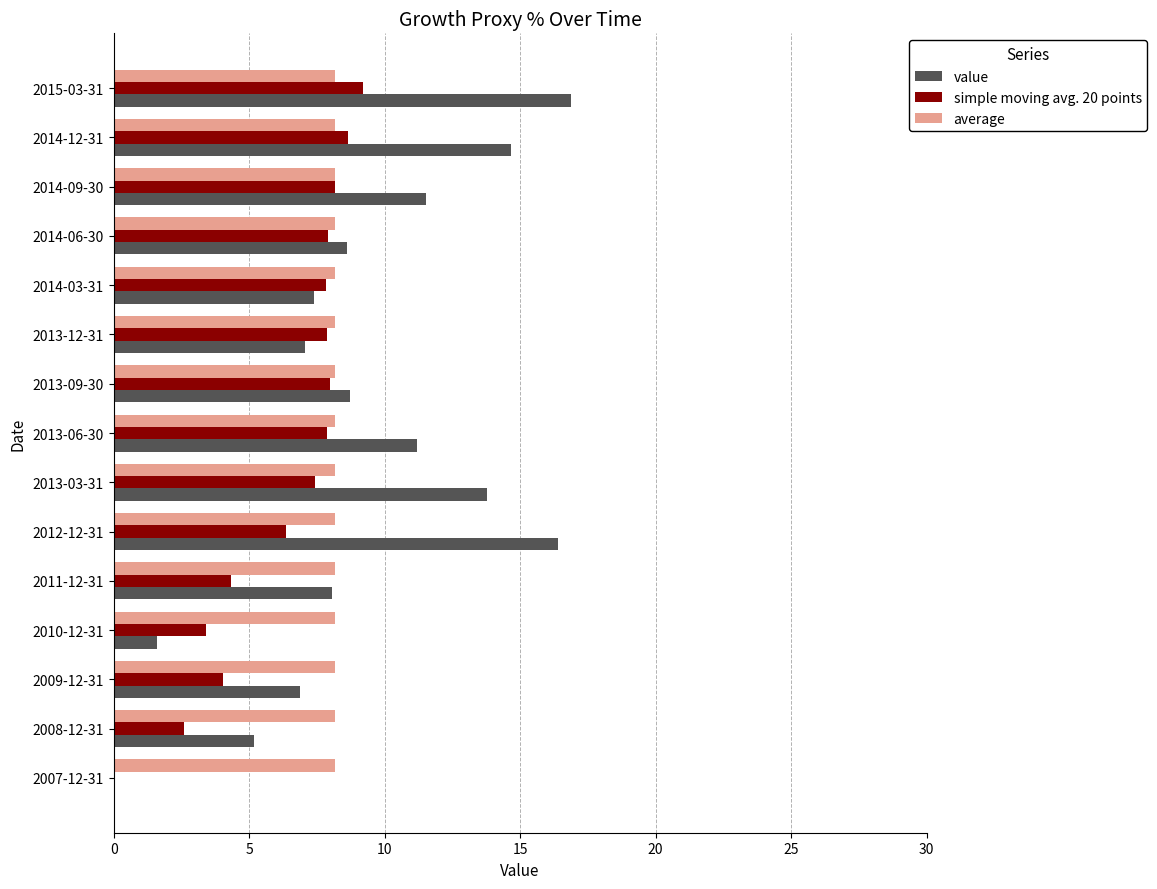

The value series shows 3.8 at 2014-03-31. True or false?

False